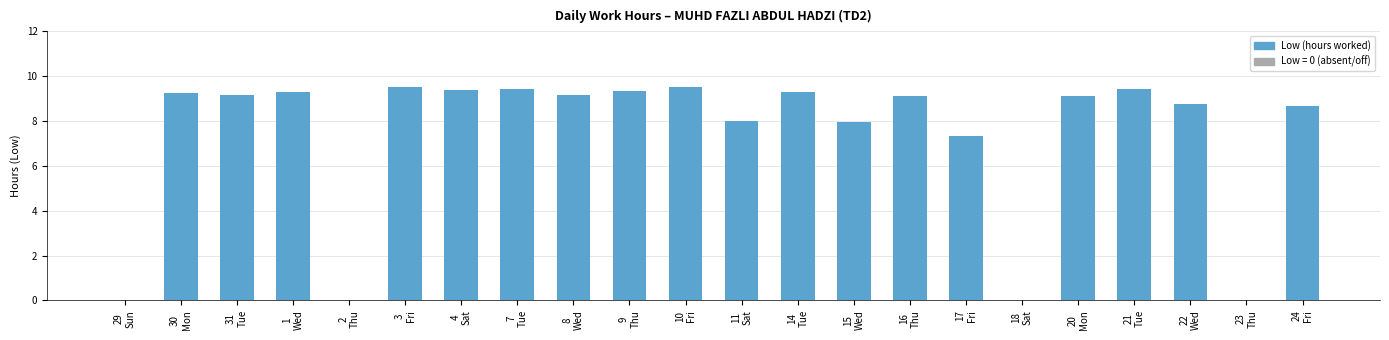

The value at 31
Tue is 9.2. True or false?

True